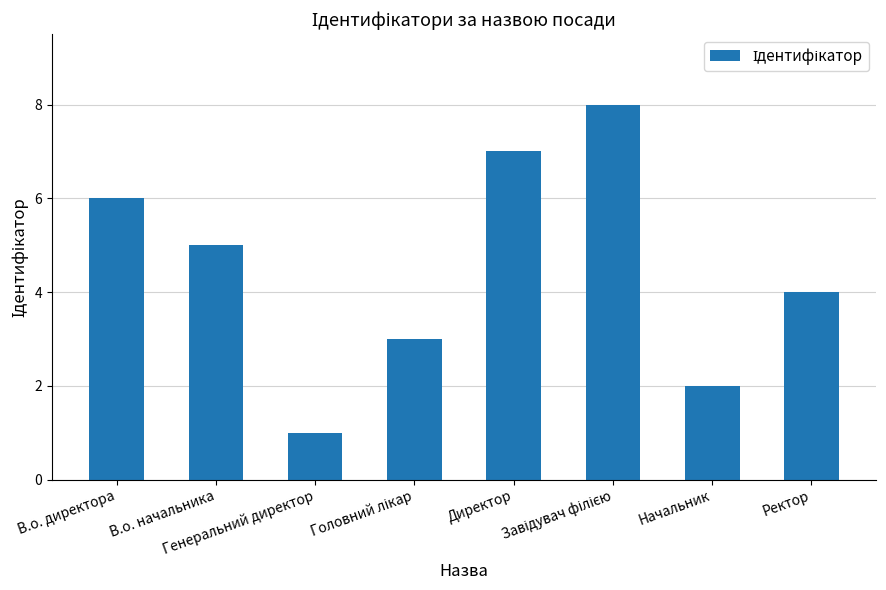

Reading left to right, transcribe all the data shown in this chart.

6	5	1	3	7	8	2	4